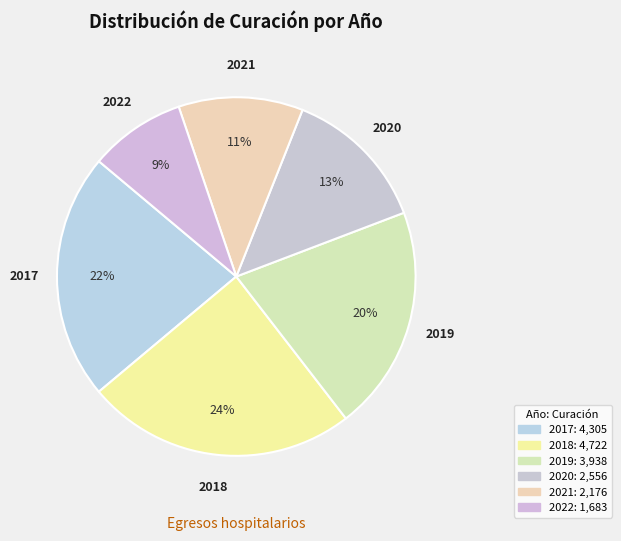

How many slices are in this pie chart?

6